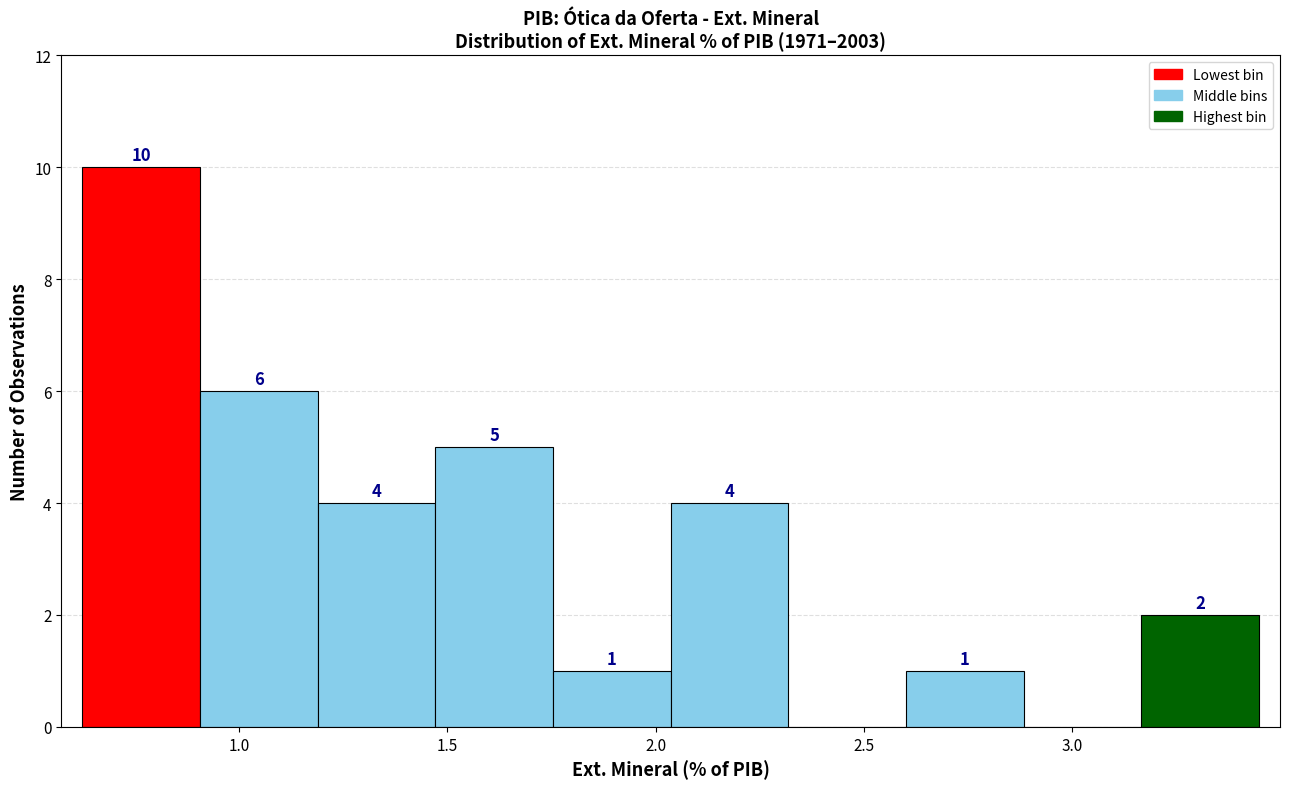

Over which range of the x-axis is the bar tallest?

0.60 to 0.90